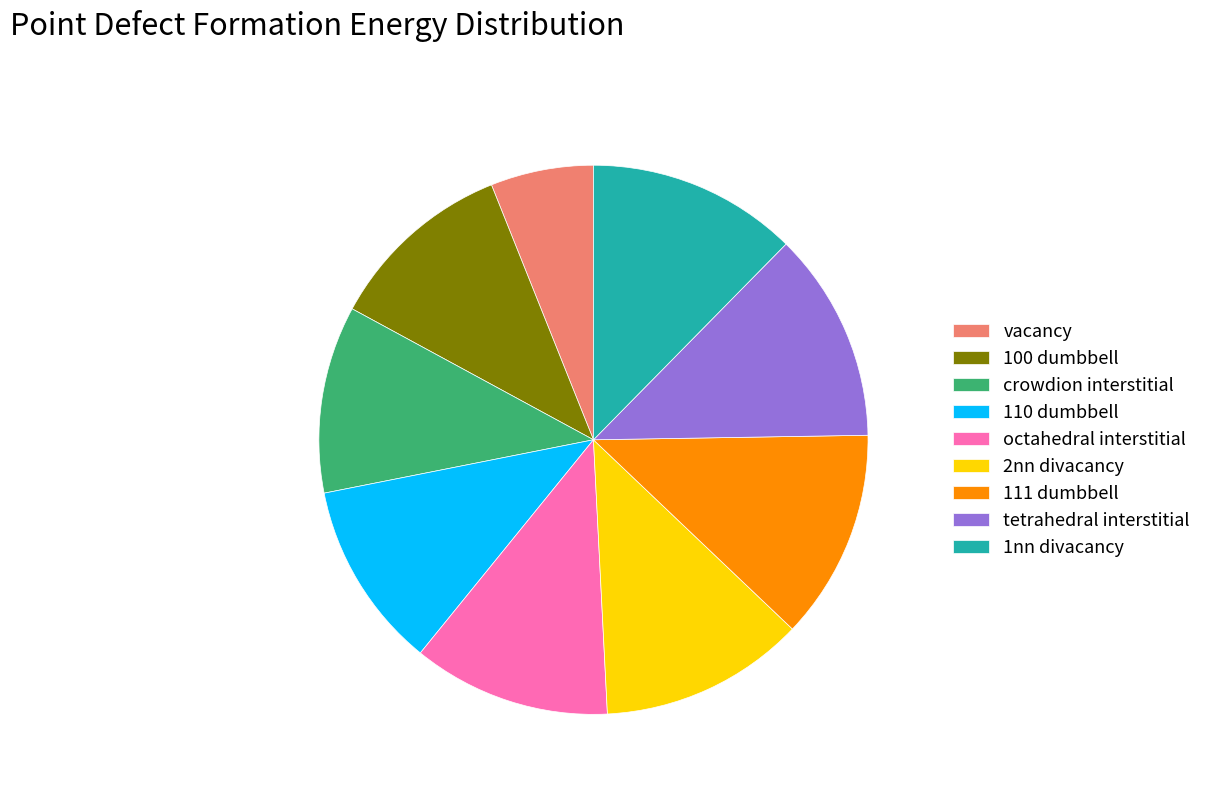

Count the number of slices in the pie.

9